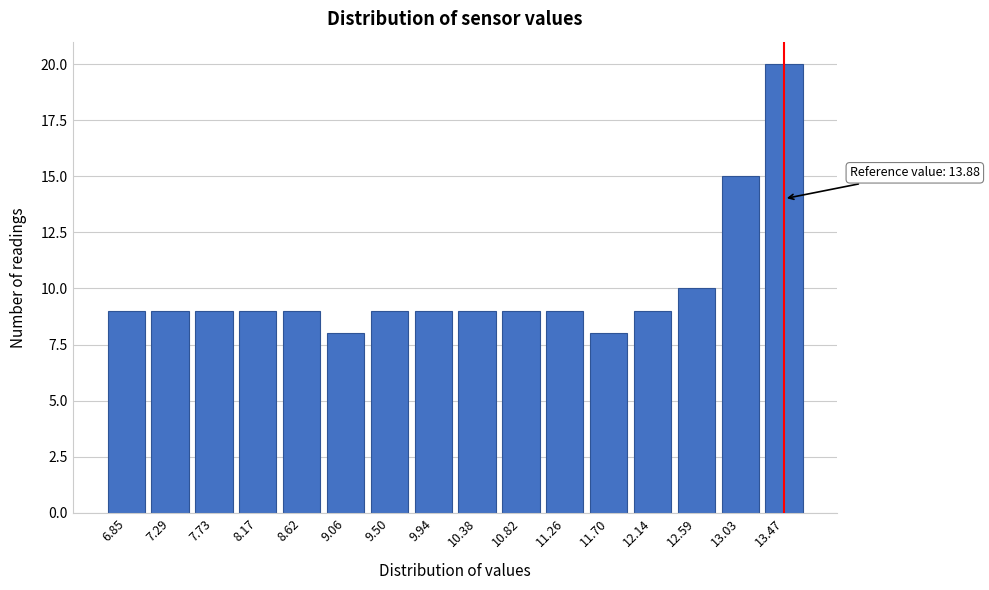

Reading left to right, what are all the values shown in this chart?

9	9	9	9	9	8	9	9	9	9	9	8	9	10	15	20